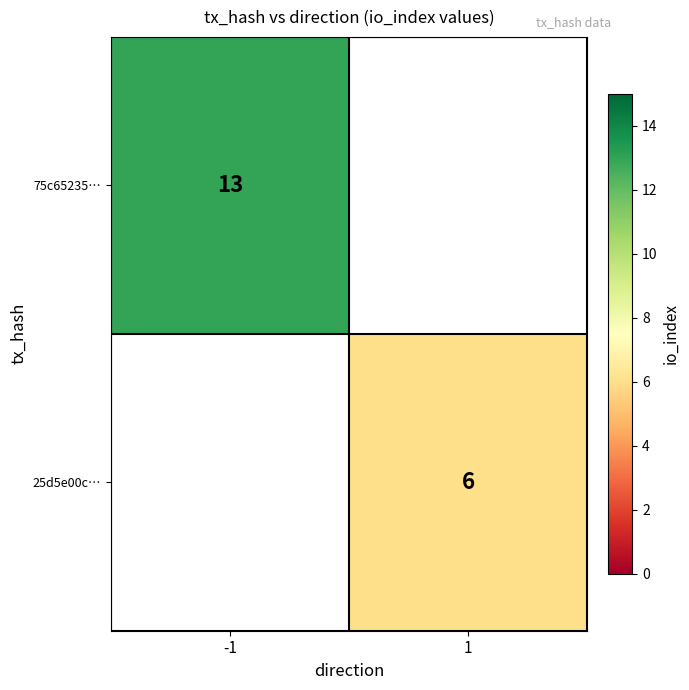

At how many categories does at least one series exceed 10?

1